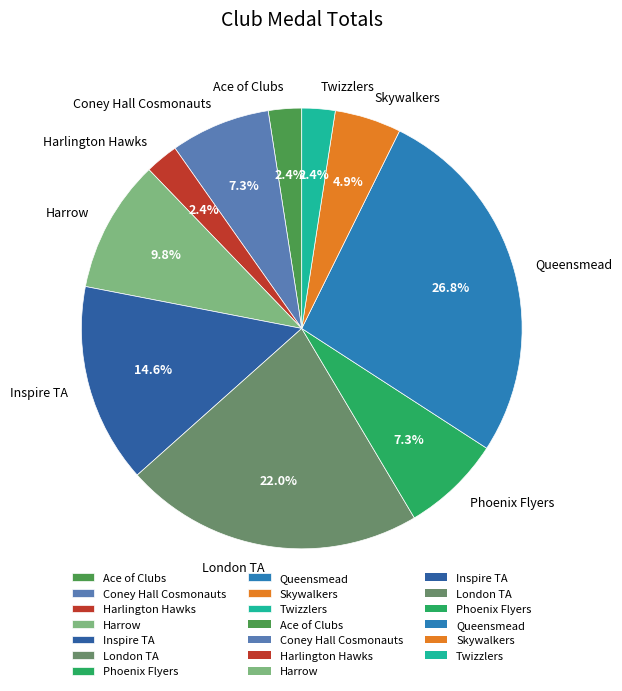

Which slice is the largest?

Queensmead